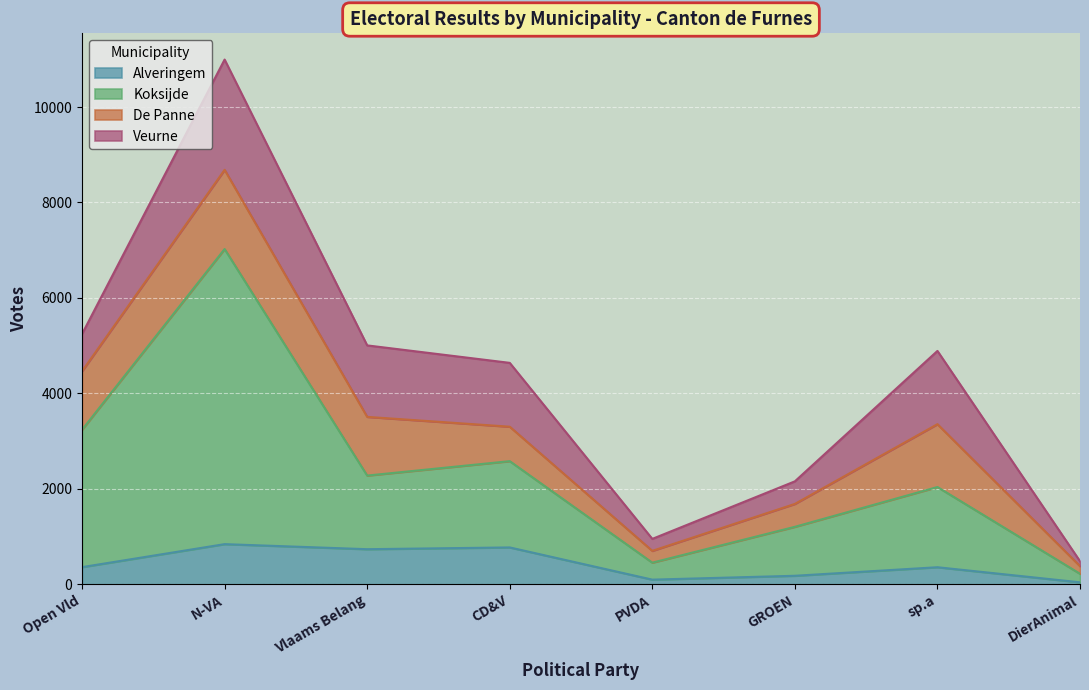

True or false: Alveringem has a value of 320 at Vlaams Belang.

False